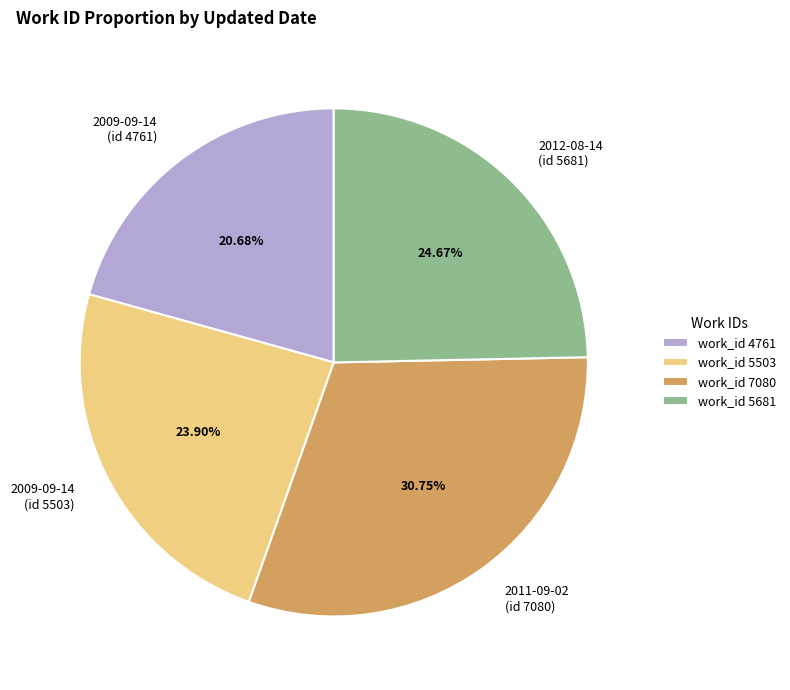

Does any single category account for the majority?

No